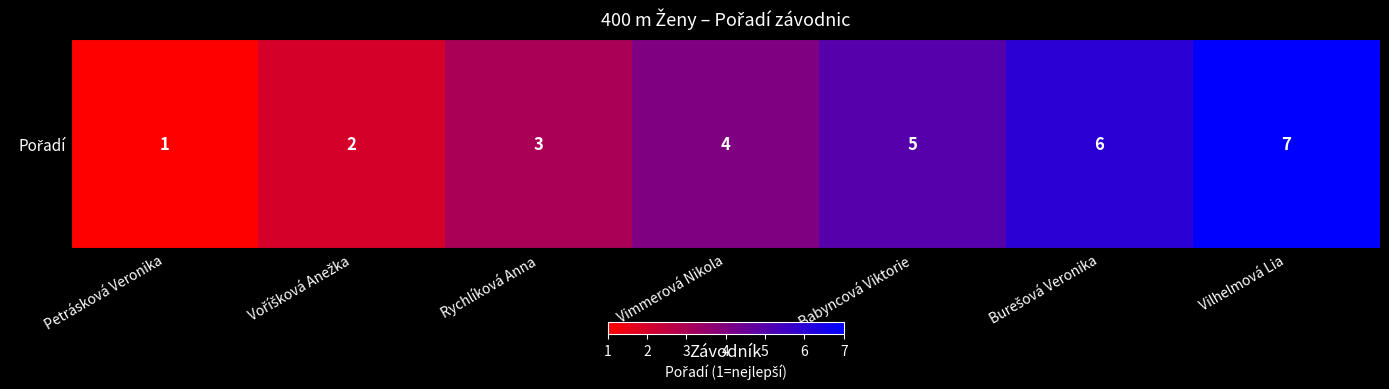

At which label does the data first exceed 4?

Babyncová Viktorie